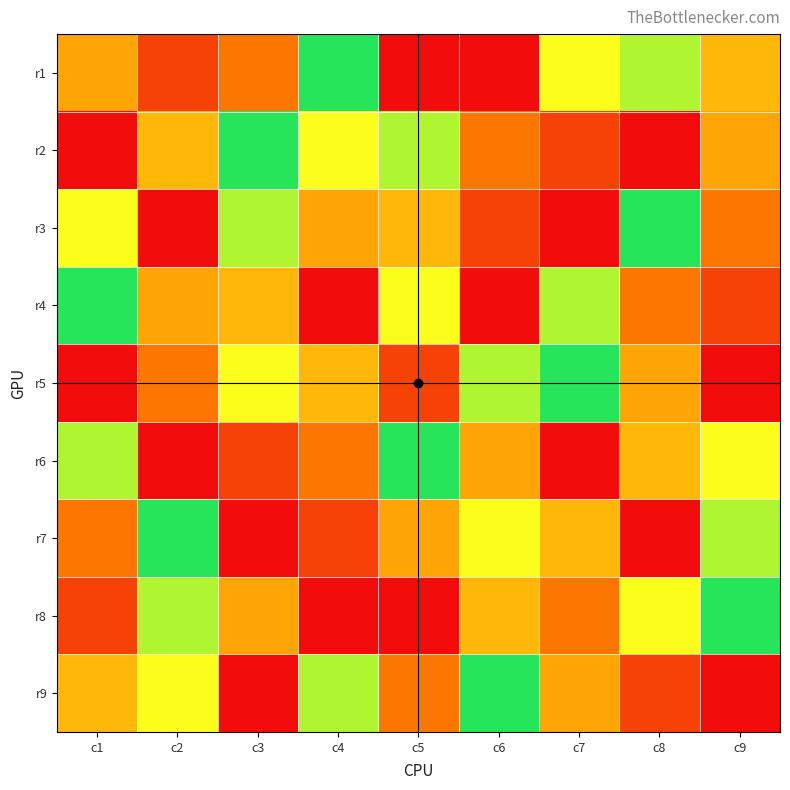

At how many categories does at least one series exceed 3?

9